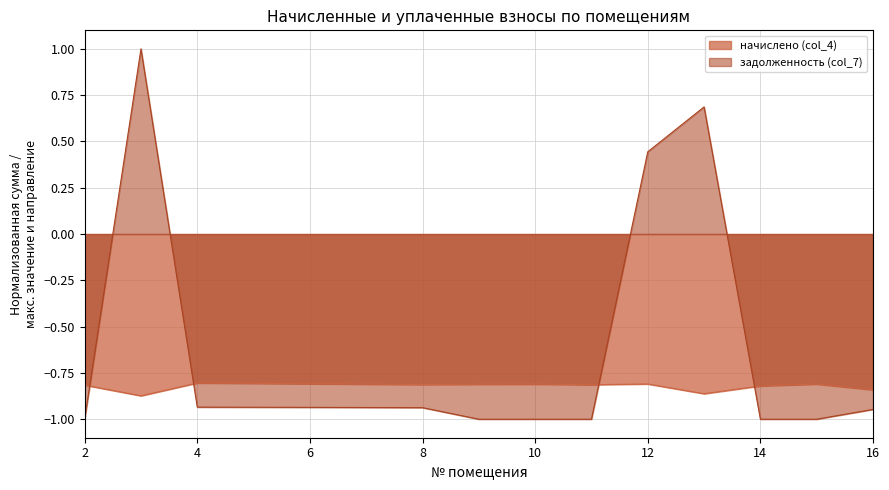

True or false: начислено (col_4) has a value of -0.5 at 9.

False